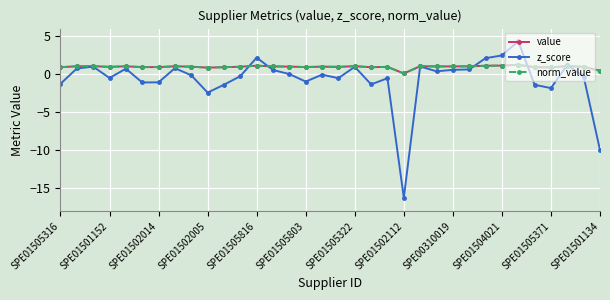

At which category does the chart reach its peak across all series?

28